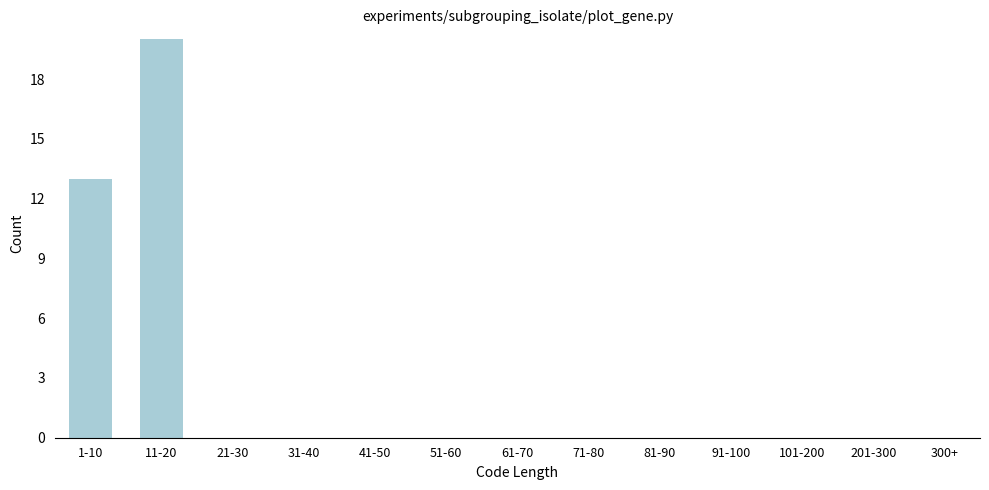

Reading right to left, what are all the values shown in this chart?

300+=0	201-300=0	101-200=0	91-100=0	81-90=0	71-80=0	61-70=0	51-60=0	41-50=0	31-40=0	21-30=0	11-20=20	1-10=13